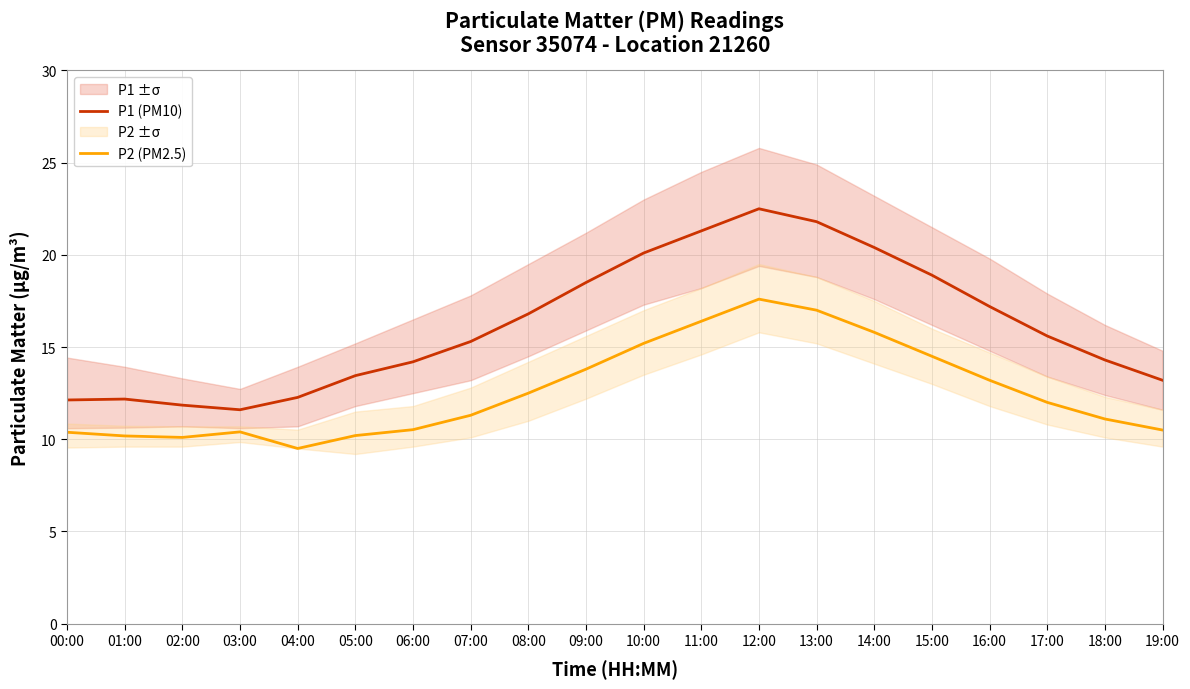

True or false: P2 (PM2.5) and P1 (PM10) intersect in this chart.

False